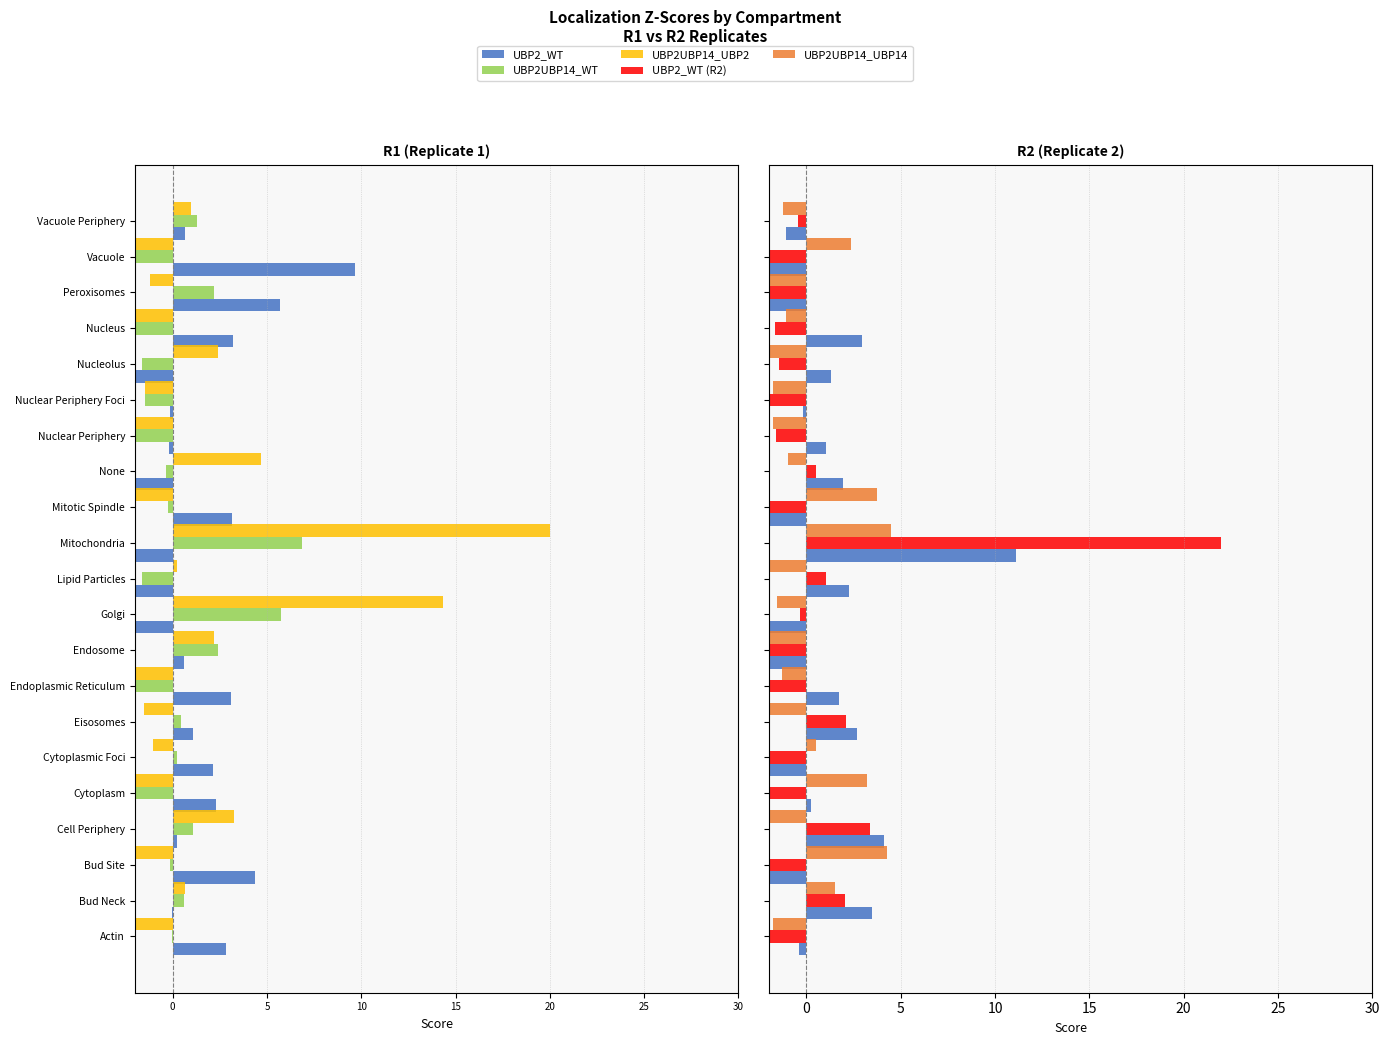

How many bars are there in total?

126